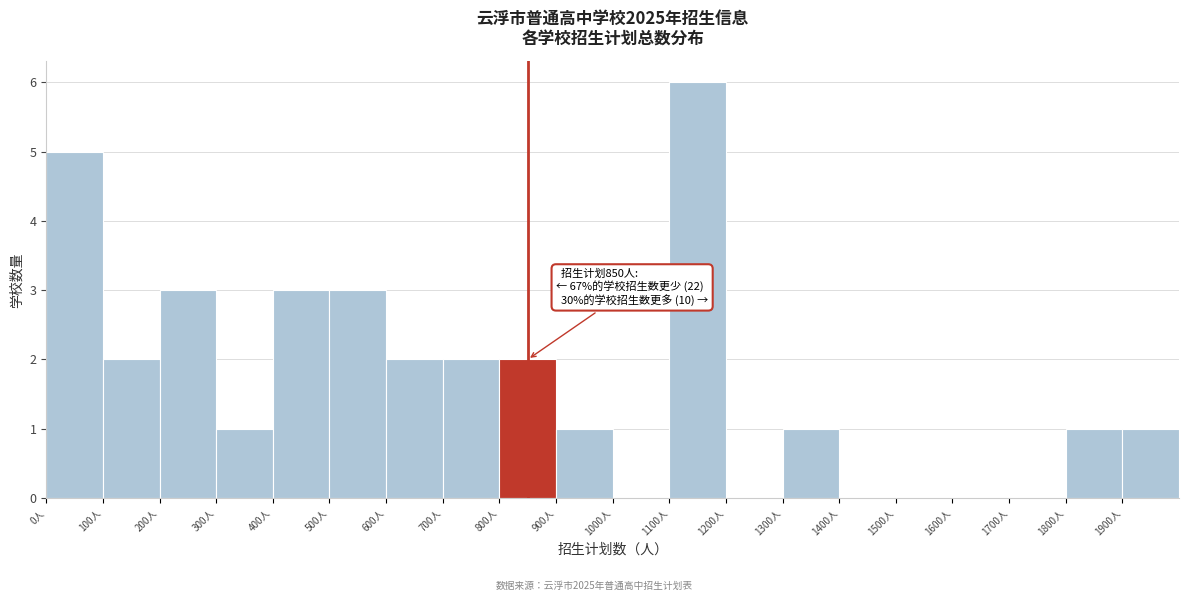

Over which range of the x-axis is the bar tallest?

1100 to 1200